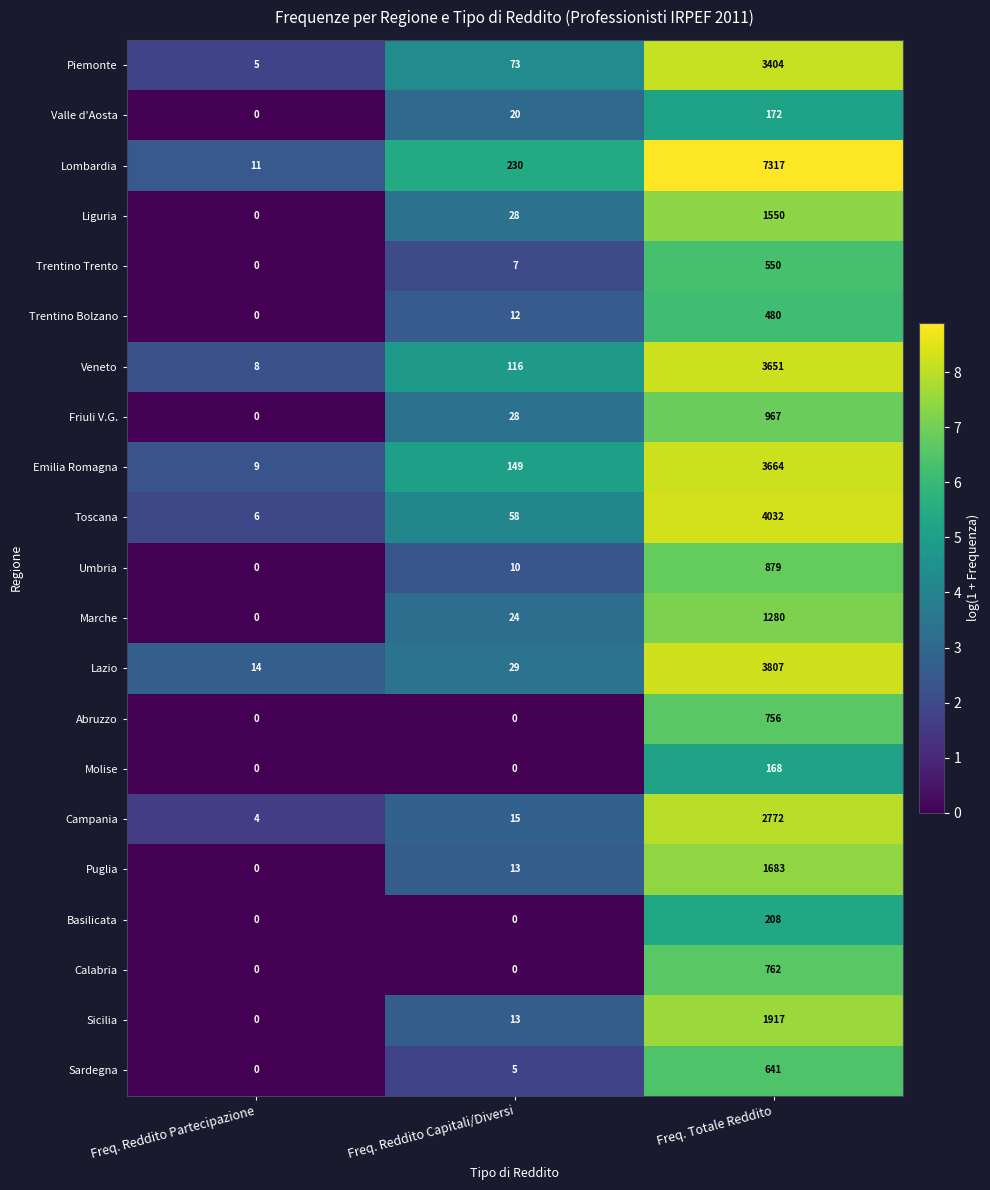

What is the average value of the Basilicata series?

69